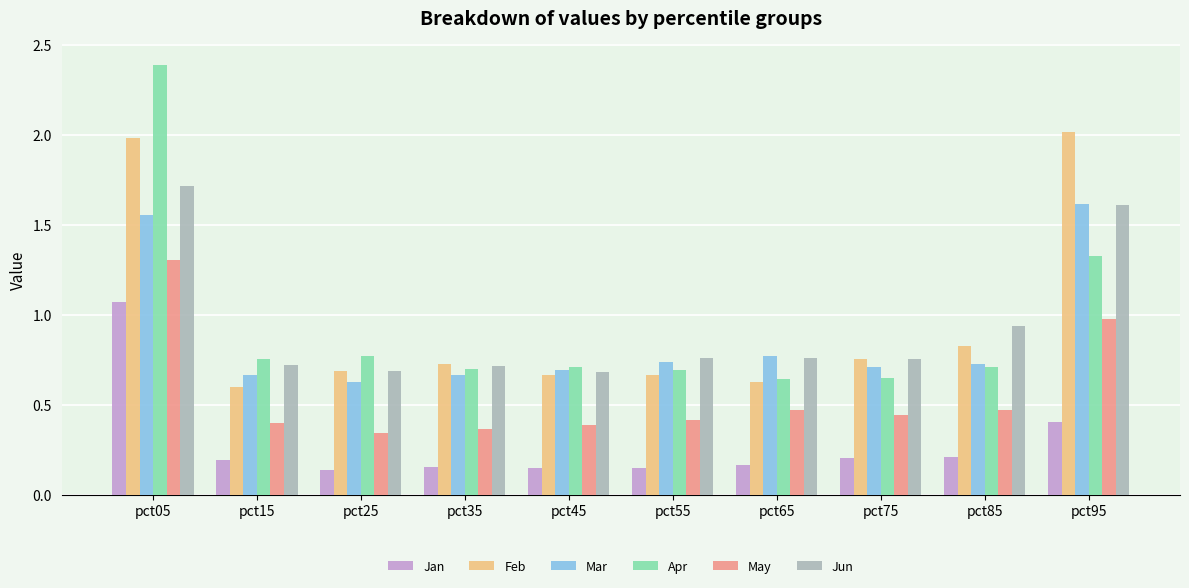

What is the total value across all series at pct25?

3.3